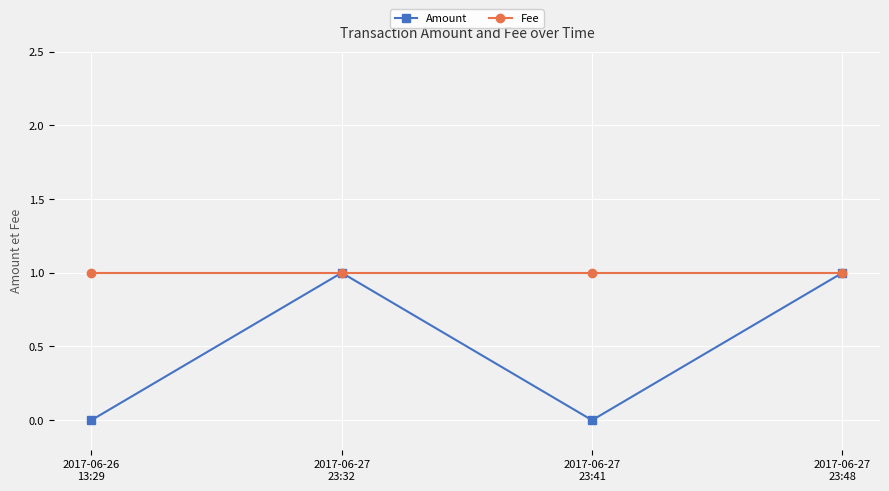

True or false: Fee has more than 2 points higher than both neighbors.

False